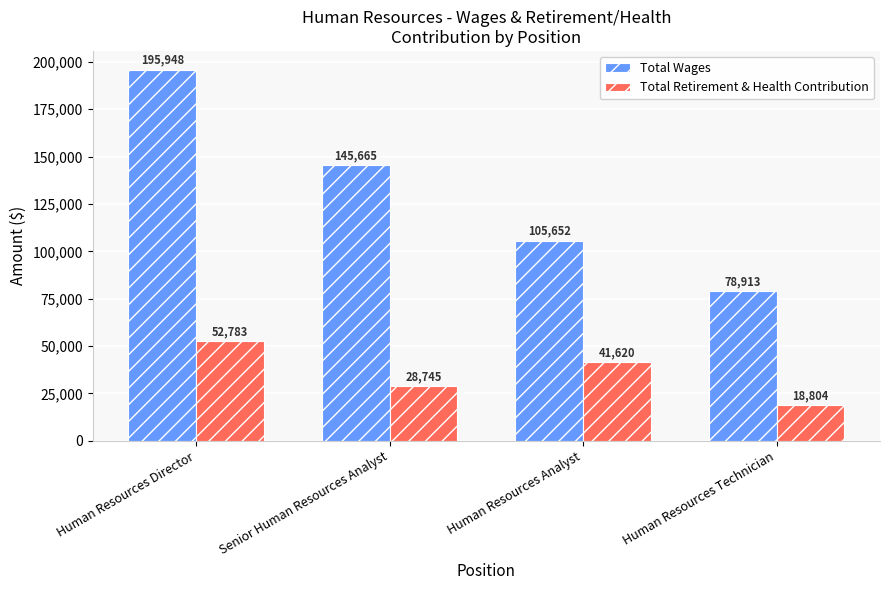

What are all the series names shown in the legend?

Total Wages, Total Retirement & Health Contribution